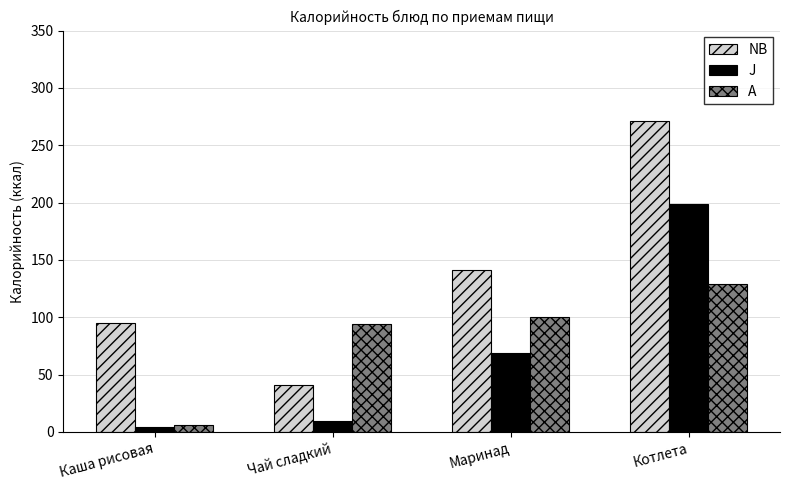

What is the difference between the maximum and minimum values in the A series?

122.9